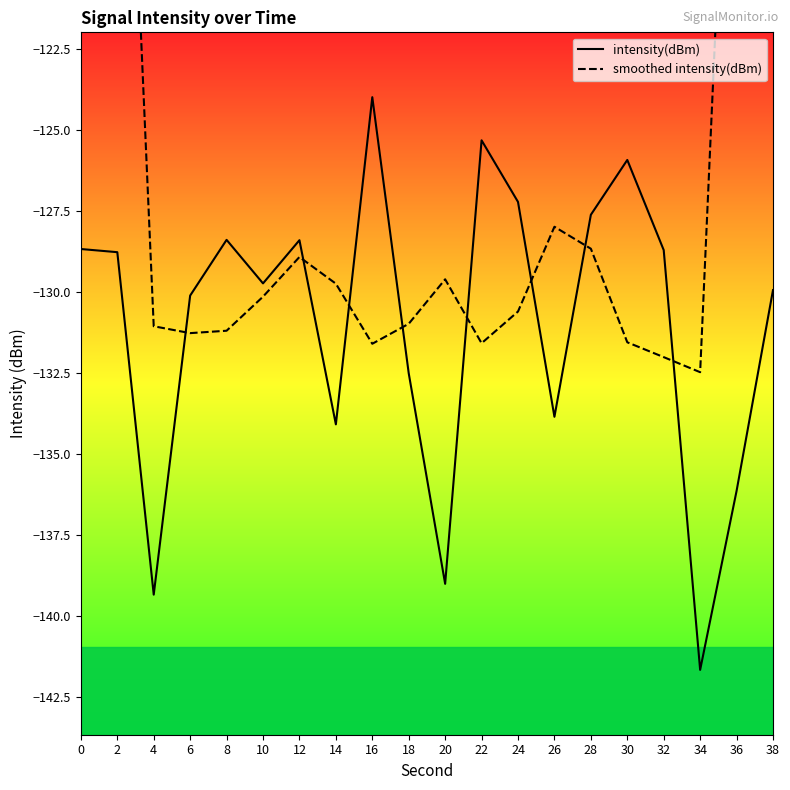

The value of intensity(dBm) at 10 is -231.1. True or false?

False